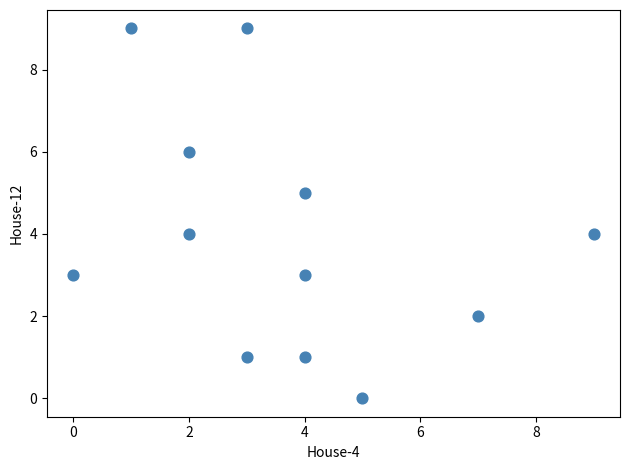

What is the range of Y values (max minus min)?

9